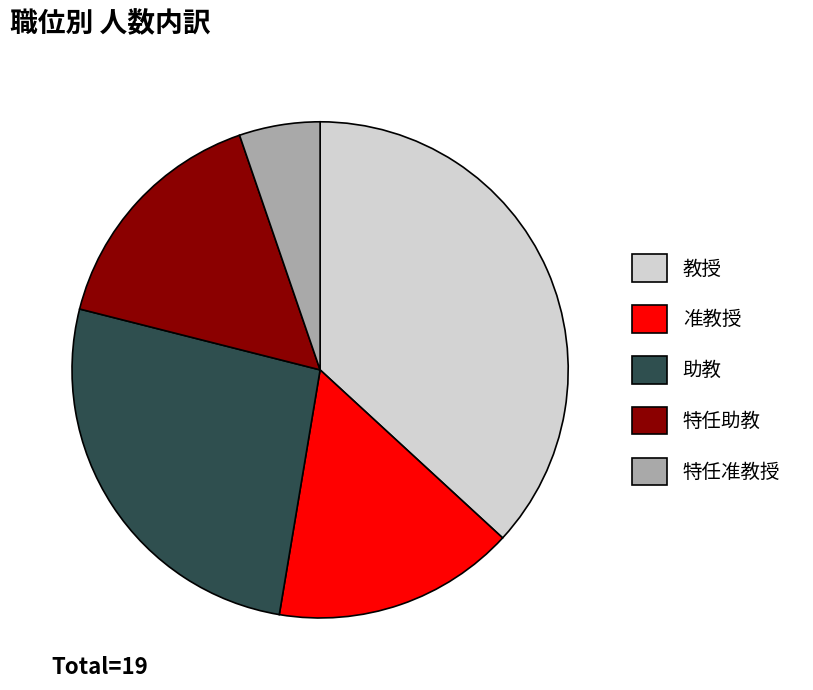

True or false: 特任助教 accounts for 16% of the total.

True